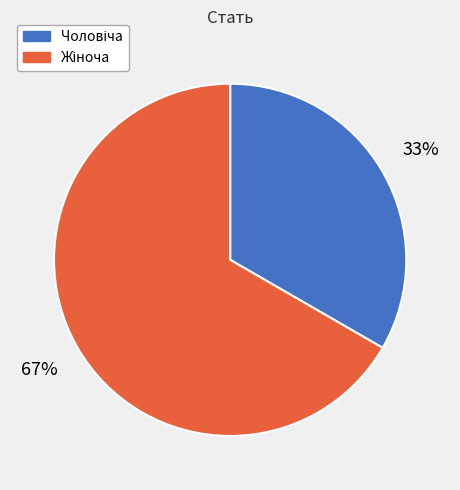

Does any single category account for the majority?

Yes